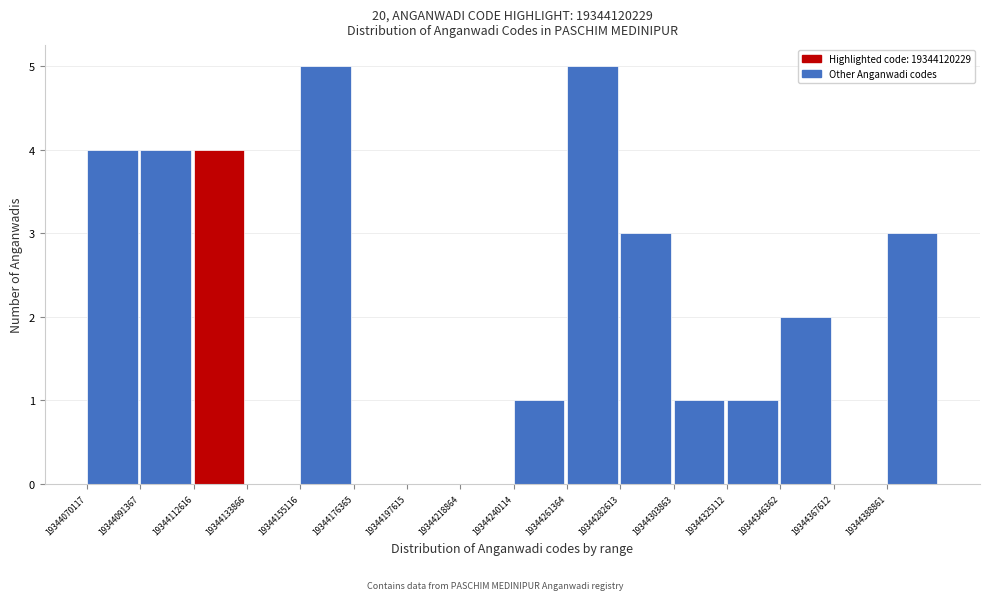

Reading left to right, list every bar in this chart as the range it spans on the x-axis followed by its height. Neither the bar edges nor the heights are printed on the chart, so give them approximately, as read against the axes.

19344070000 to 19344090000: 4
19344090000 to 19344115000: 4
19344115000 to 19344135000: 4
19344135000 to 19344155000: 0
19344155000 to 19344175000: 5
19344175000 to 19344200000: 0
19344200000 to 19344220000: 0
19344220000 to 19344240000: 0
19344240000 to 19344260000: 1
19344260000 to 19344285000: 5
19344285000 to 19344305000: 3
19344305000 to 19344325000: 1
19344325000 to 19344345000: 1
19344345000 to 19344370000: 2
19344370000 to 19344390000: 0
19344390000 to 19344410000: 3